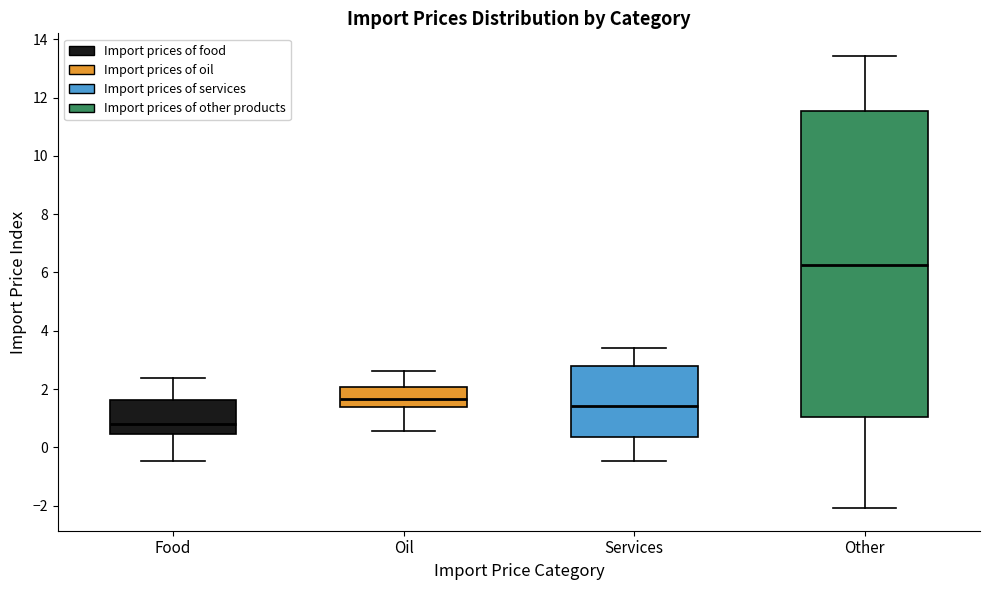

Comparing the boxes themselves (not the whiskers), which one is the tallest?

Other